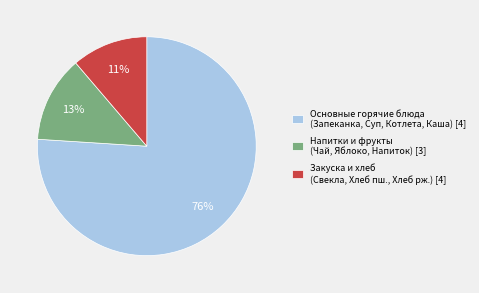

Is the sum of Основные горячие блюда (Запеканка, Суп, Котлета, Каша) [4] and Закуска и хлеб (Свекла, Хлеб пш., Хлеб рж.) [4] greater than half?

Yes